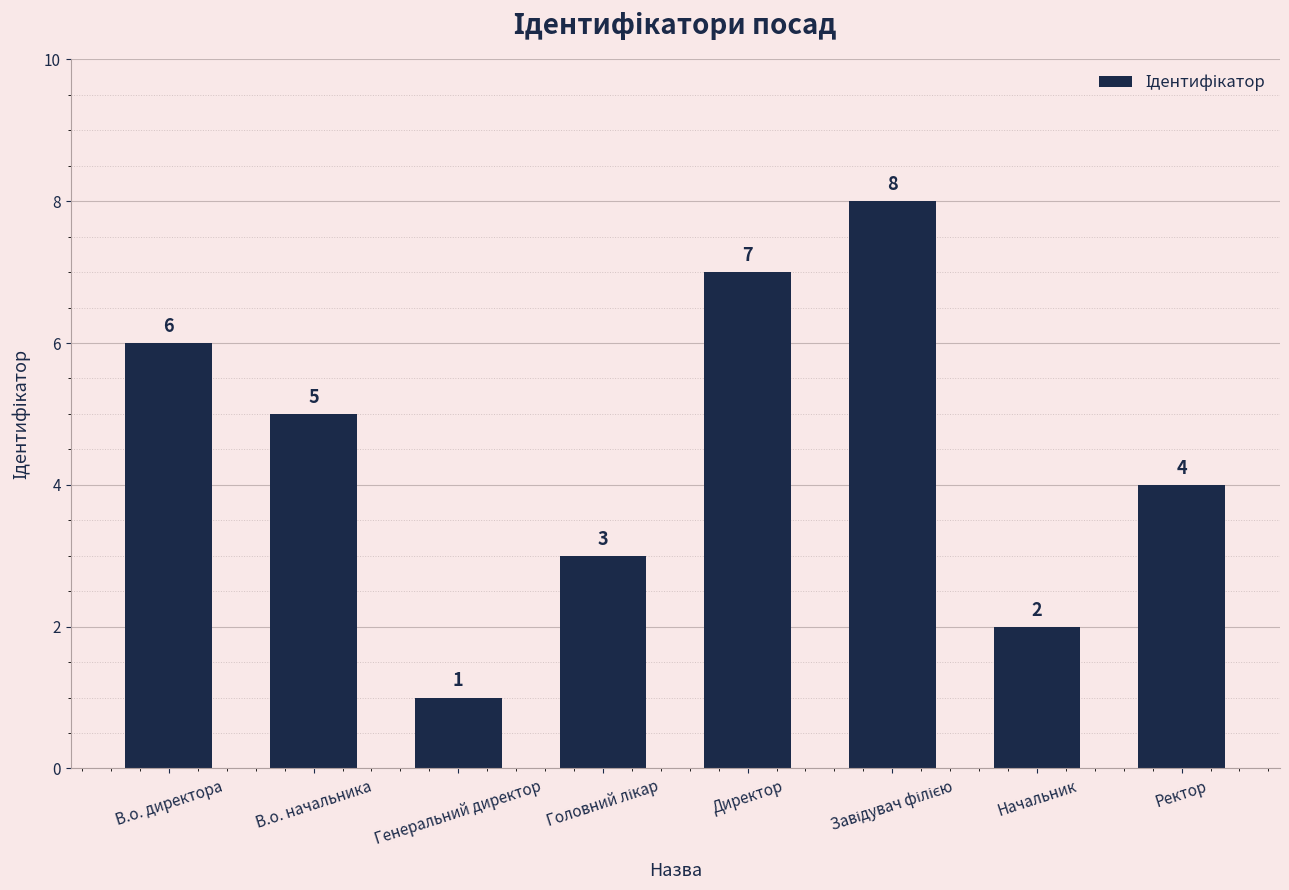

Does the chart contain stacked bars?

No